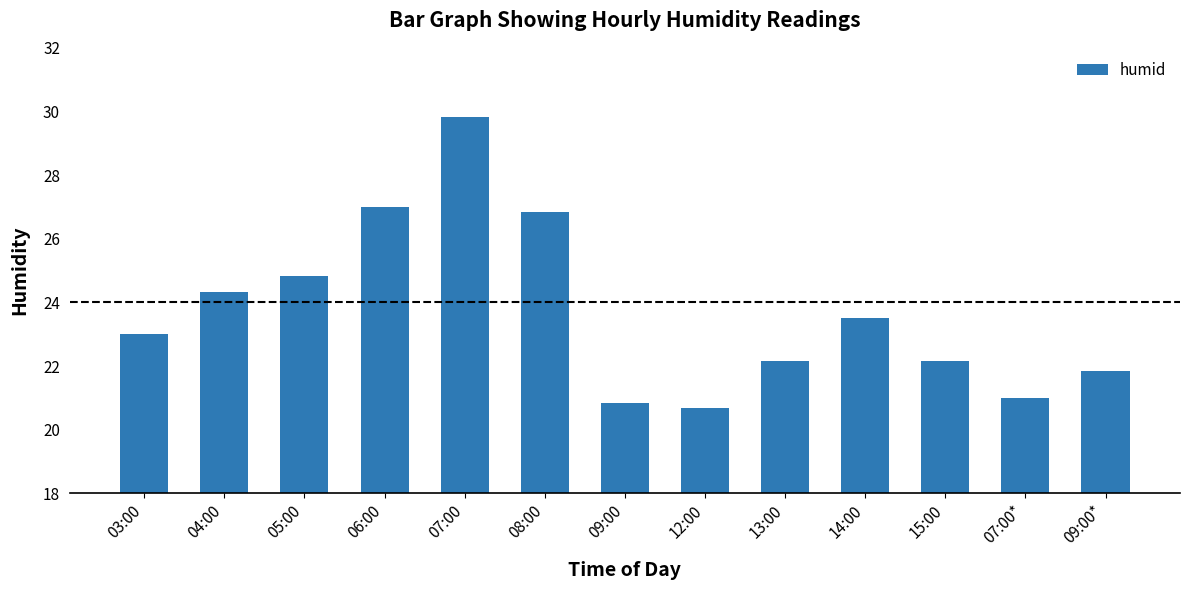

Reading left to right, extract all data points from this chart.

03:00=23.0	04:00=24.3	05:00=24.8	06:00=27.0	07:00=29.8	08:00=26.8	09:00=20.8	12:00=20.7	13:00=22.2	14:00=23.5	15:00=22.2	07:00*=21.0	09:00*=21.8